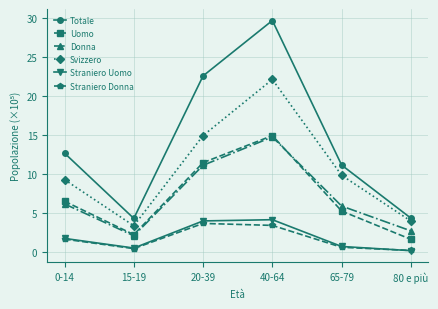

Is it true that Uomo equals 3.0 at 0-14?

False